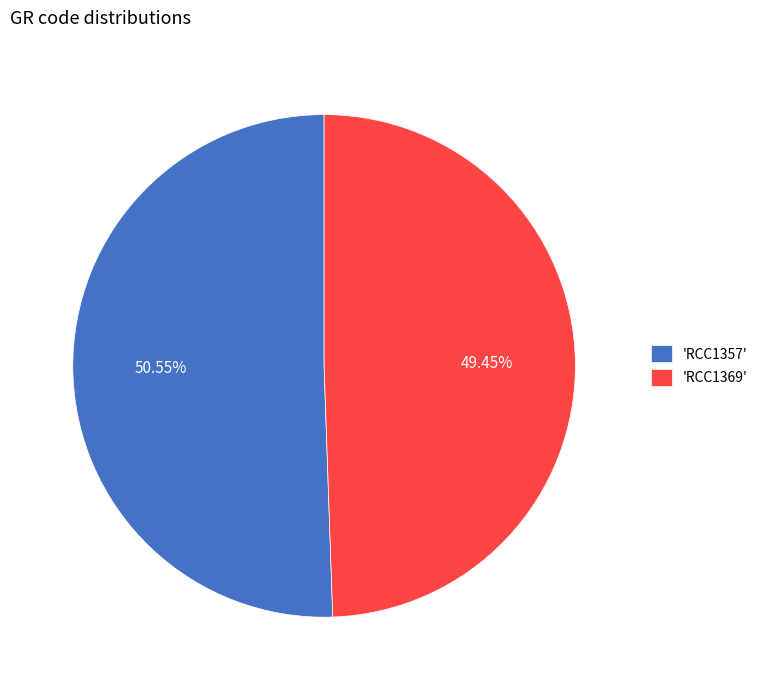

Which slice represents more than half of the pie?

'RCC1357'